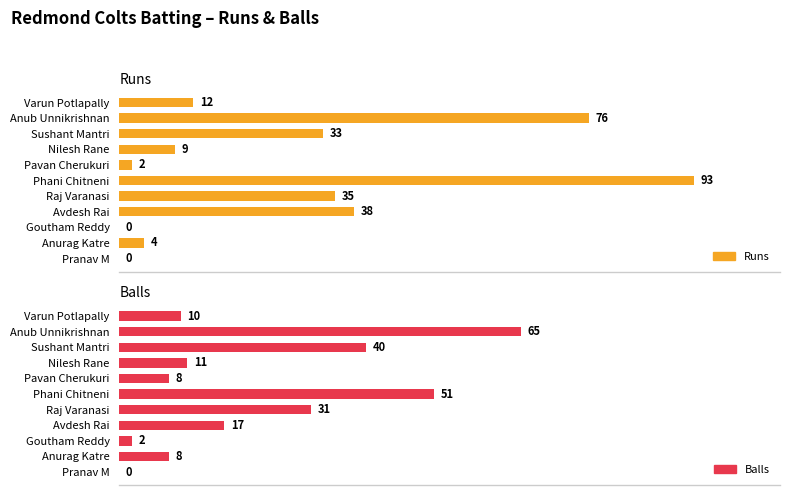

List the labels in order of Runs value, largest first.

Phani Chitneni, Anub Unnikrishnan, Avdesh Rai, Raj Varanasi, Sushant Mantri, Varun Potlapally, Nilesh Rane, Anurag Katre, Pavan Cherukuri, Goutham Reddy, Pranav M